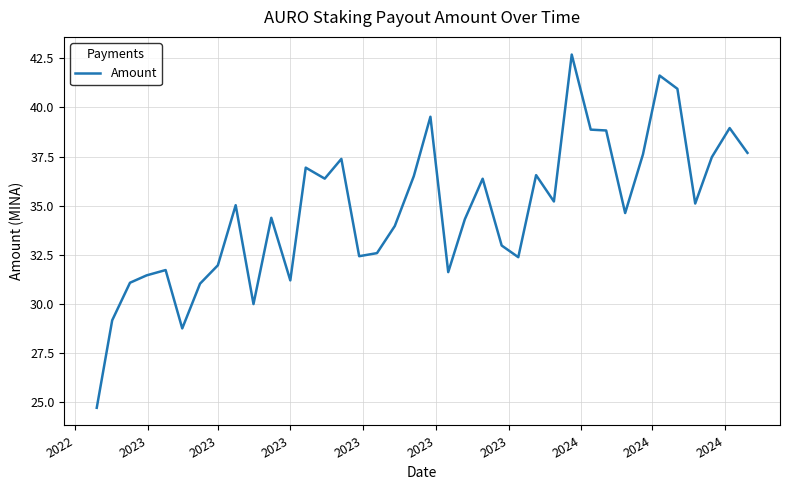

What is the smallest value displayed?

24.7